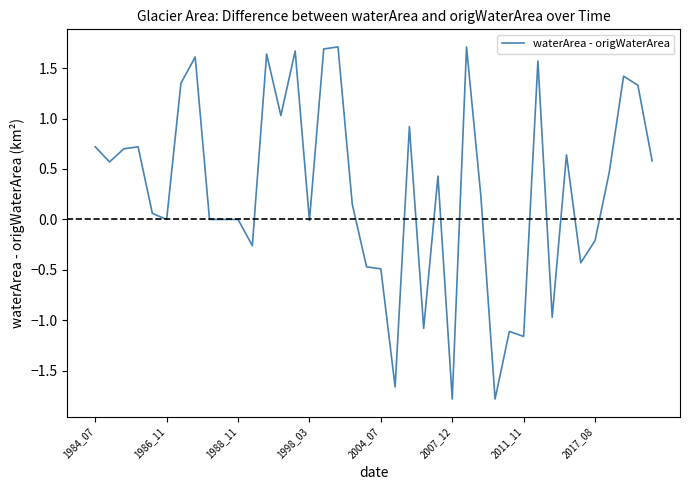

What is the difference between the maximum and minimum values?

3.5